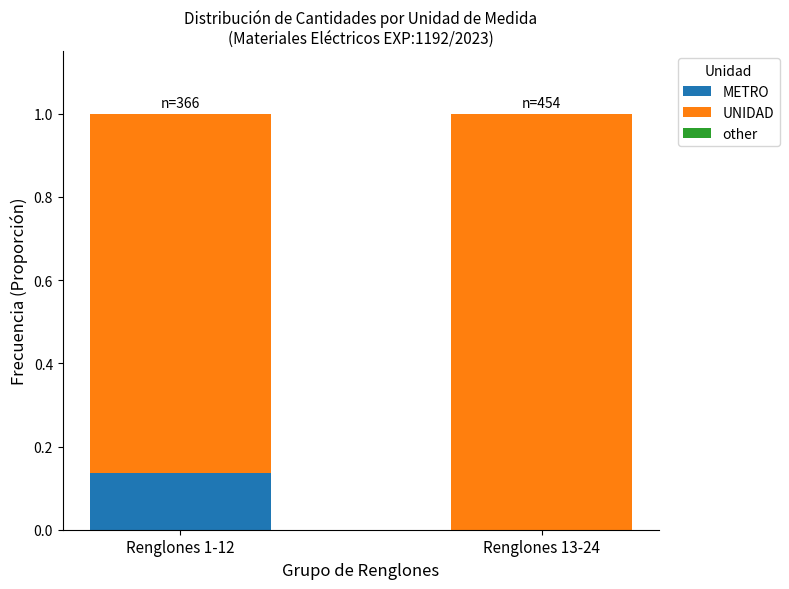

Is it true that METRO equals 0.2 at Renglones 1-12?

False